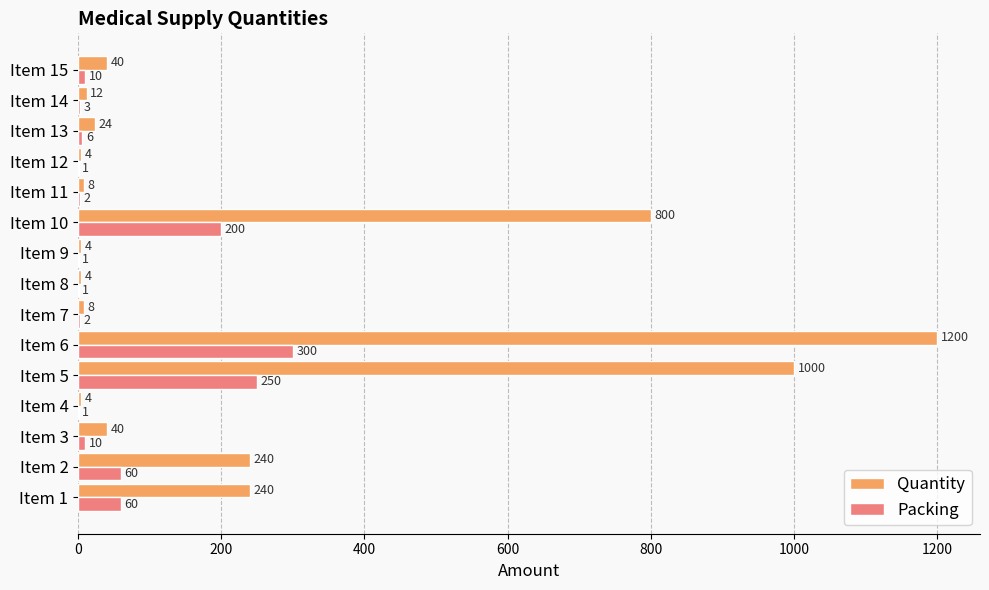

Which series changed the most between Item 2 and Item 13?

Quantity